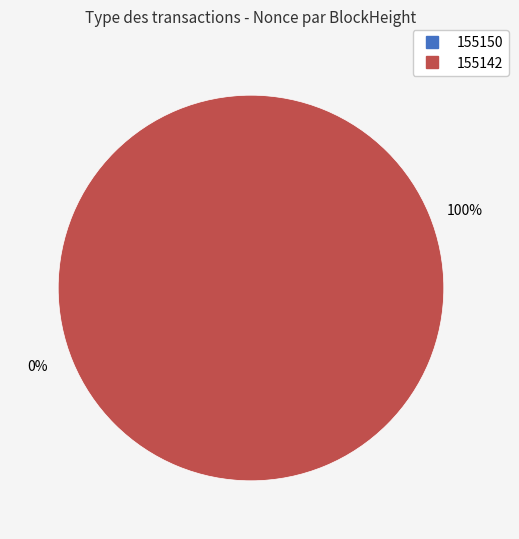

How many segments does this pie chart have?

2